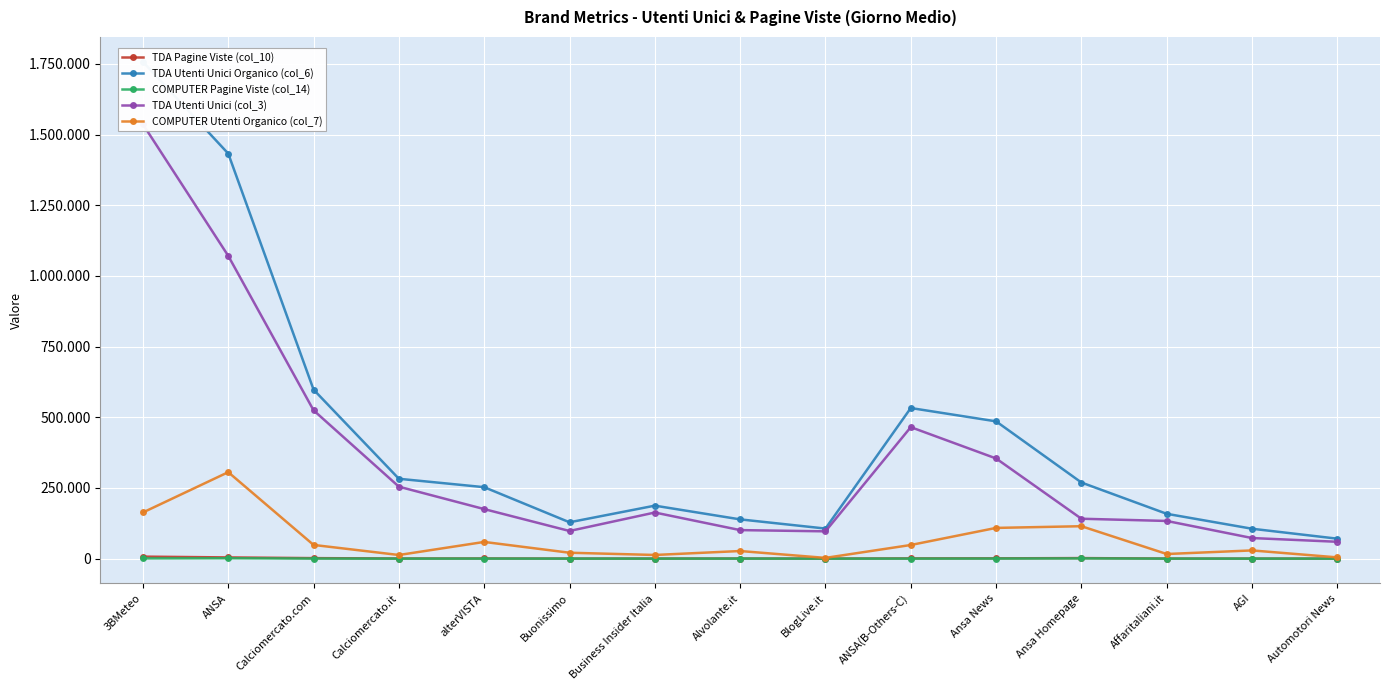

What is the difference between the highest and lowest values at AGI?

105722